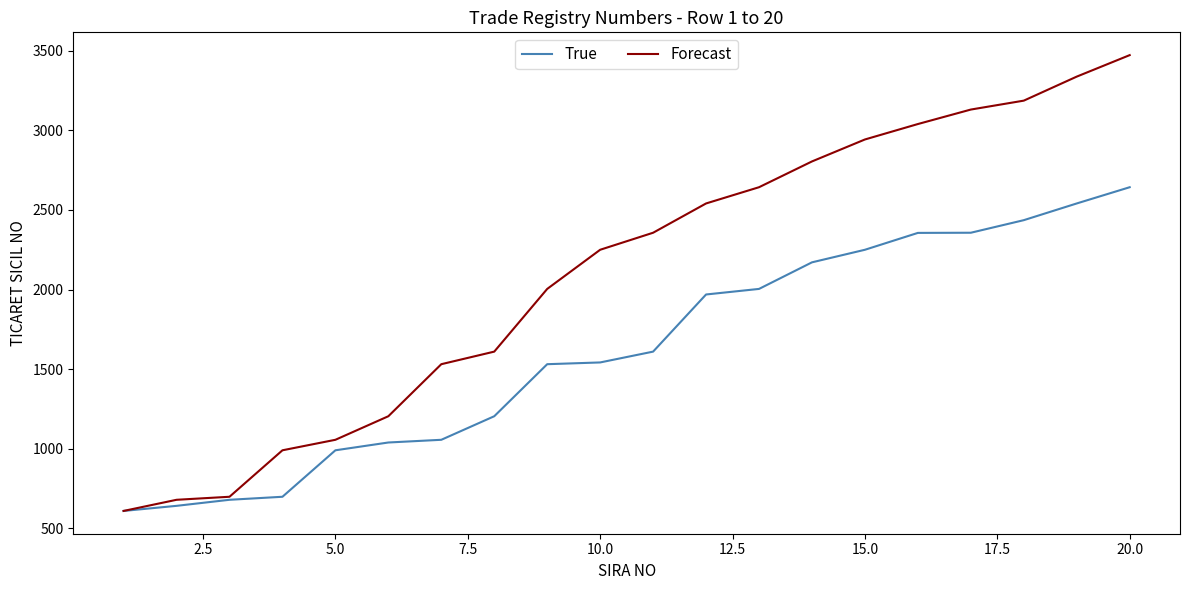

List the series in order of their overall mean, highest first.

Forecast, True